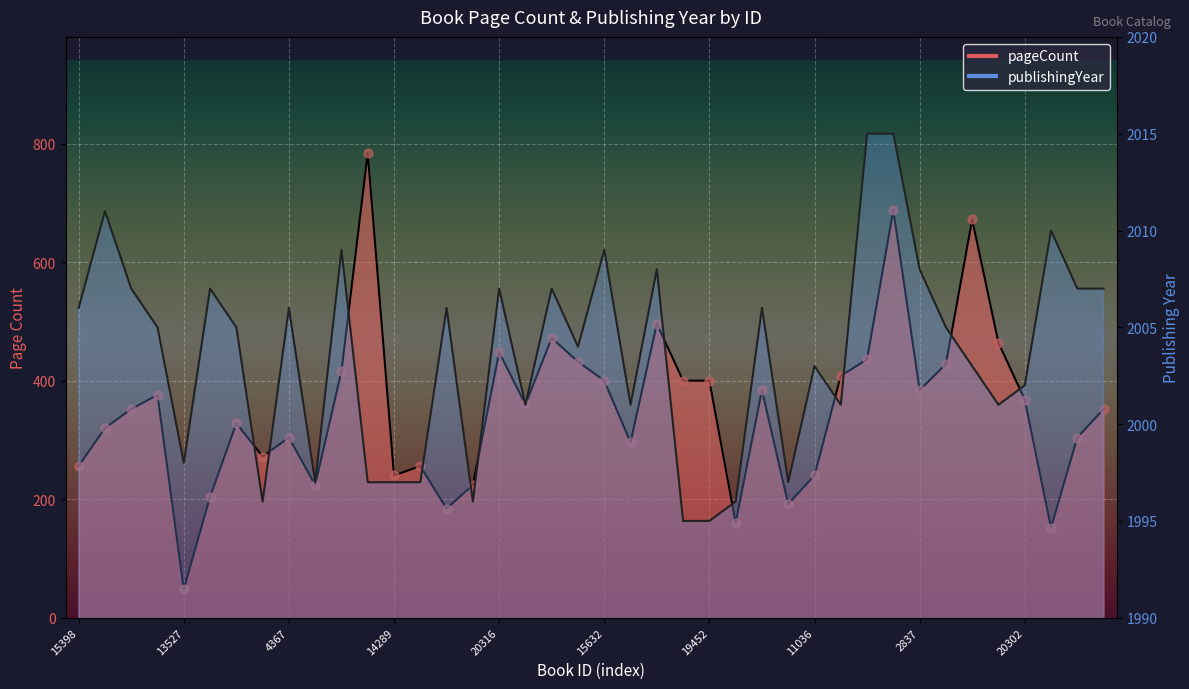

What is the total value across all series at 14483?

2297